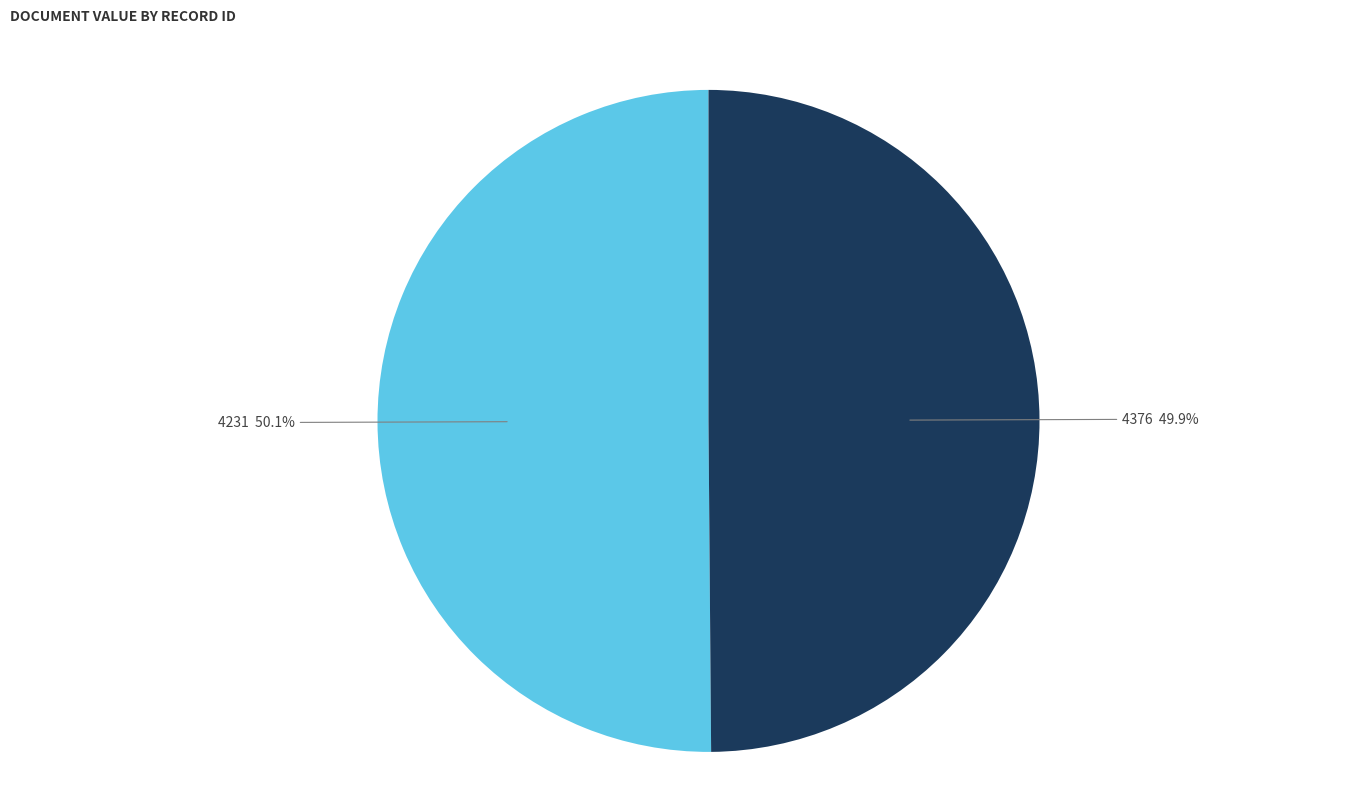

Is there a majority slice in this chart?

Yes